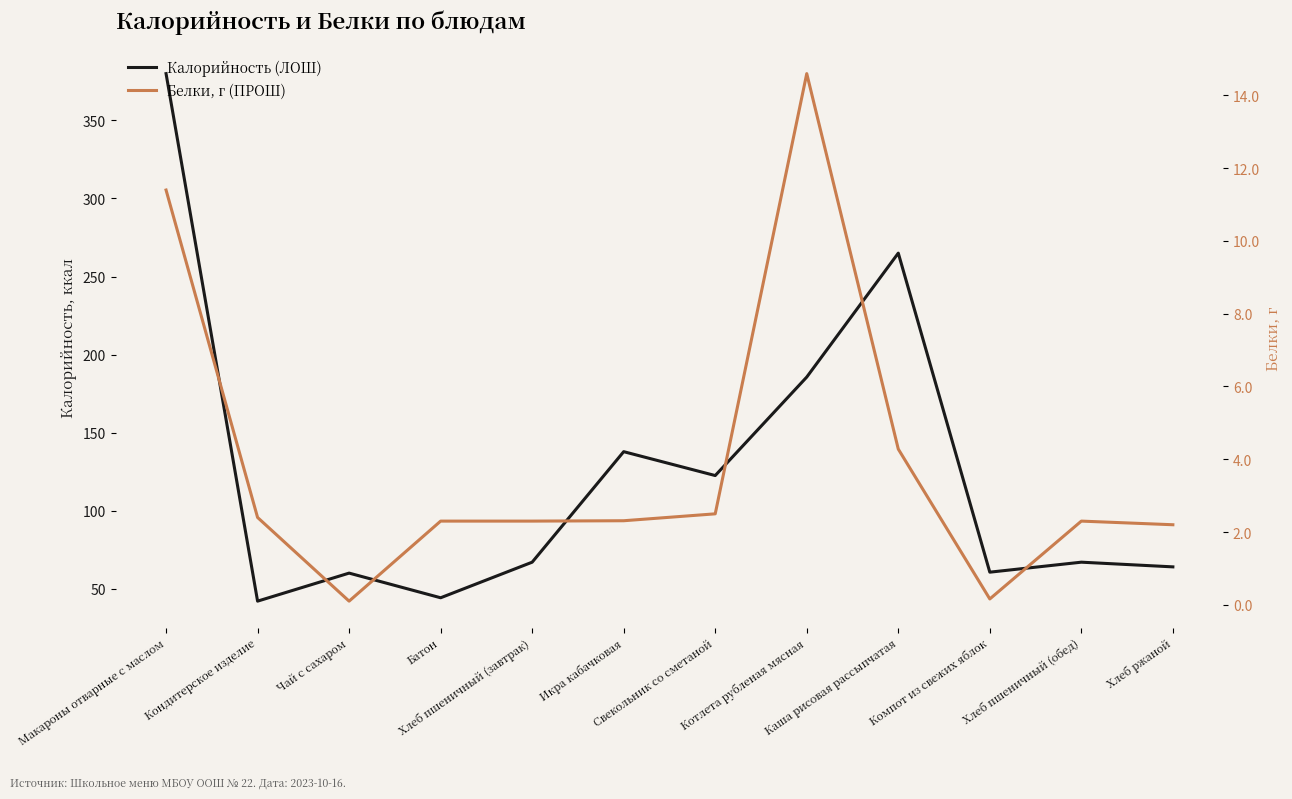

Between Чай с сахаром and Свекольник со сметаной, which is larger?

Свекольник со сметаной